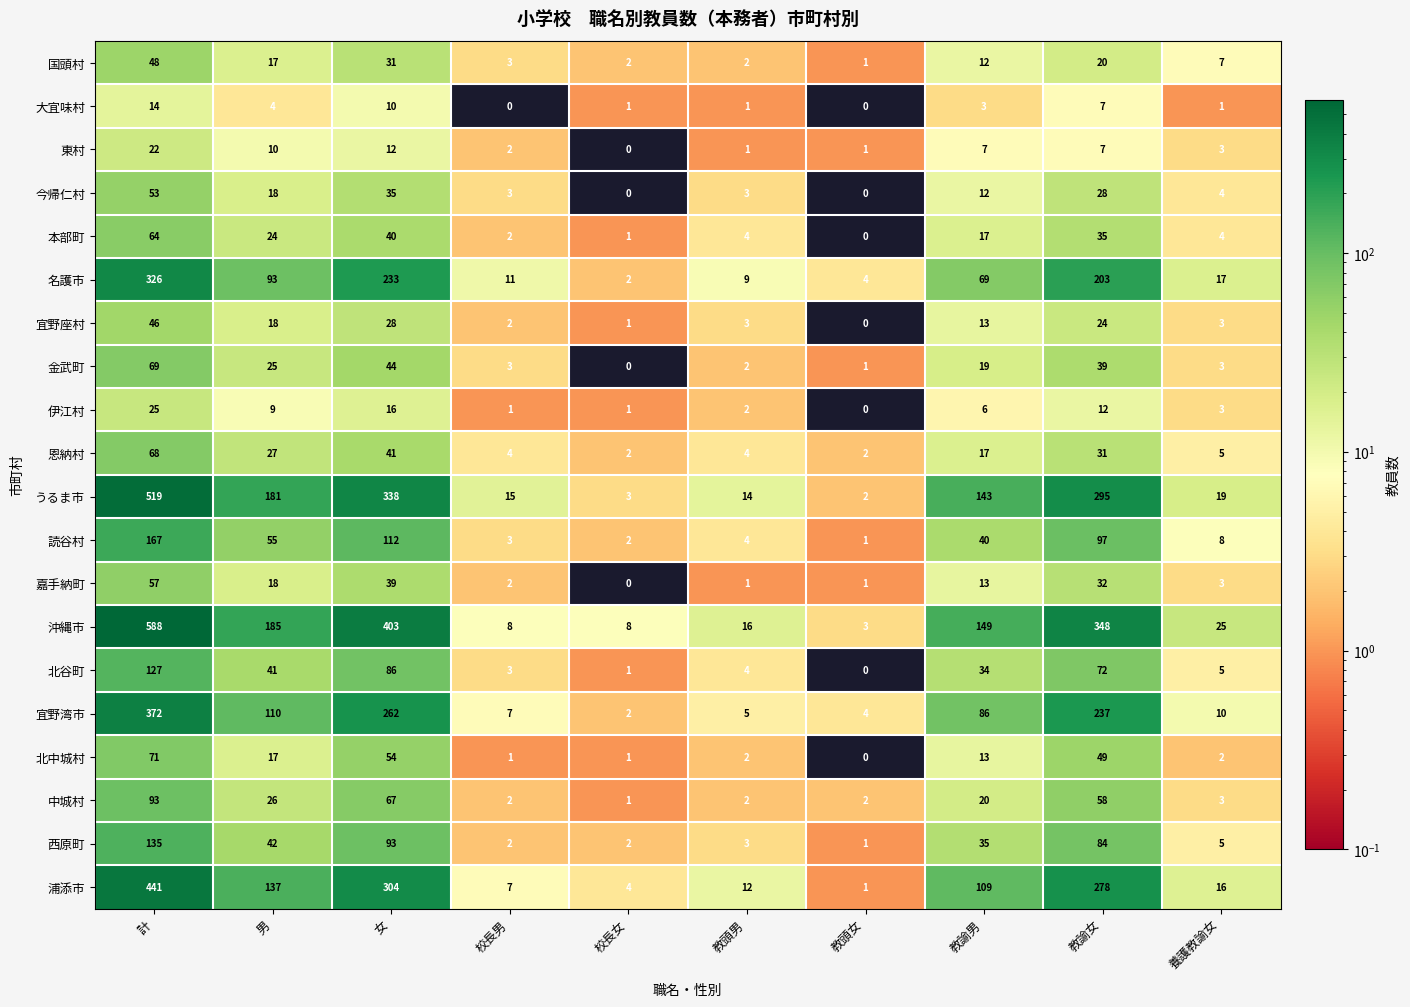

What is the difference between the 宜野湾市 values at 校長女 and 男?

108